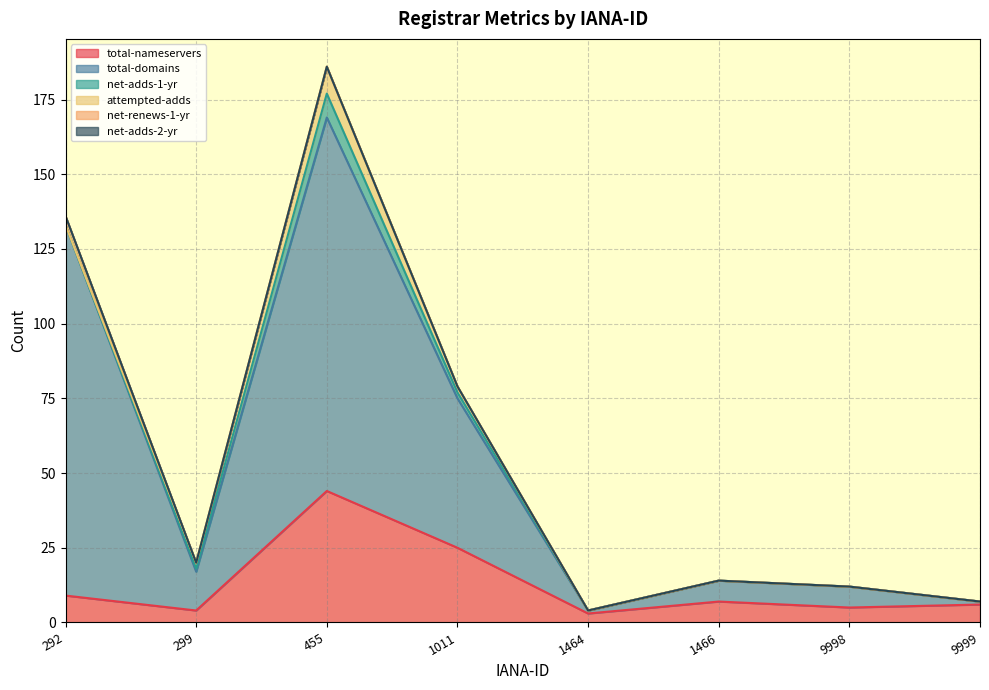

How many lines are shown in the chart?

6